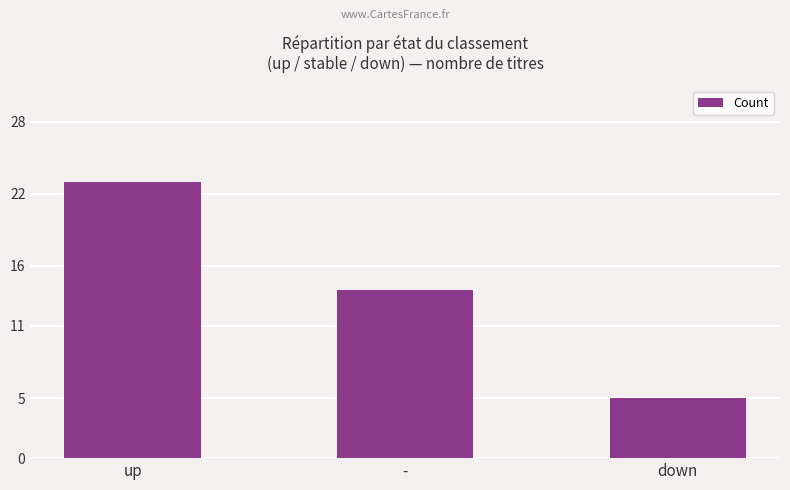

The chart shows a value of 14 at -. True or false?

True